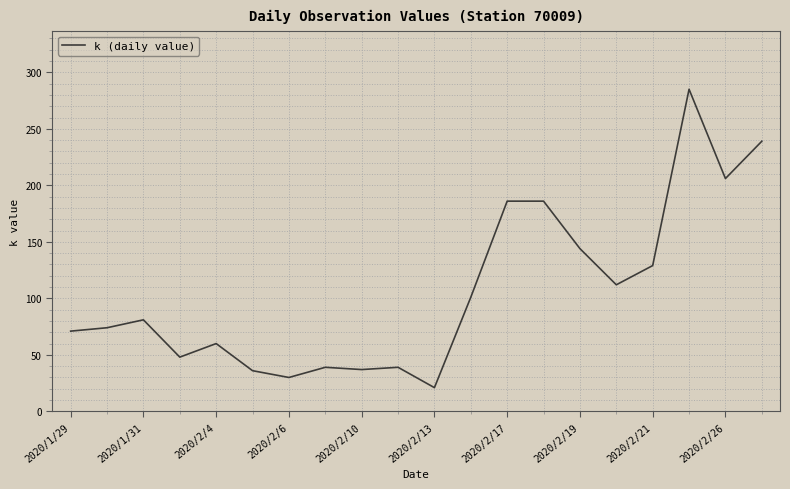

What is the difference between the maximum and minimum values?

264